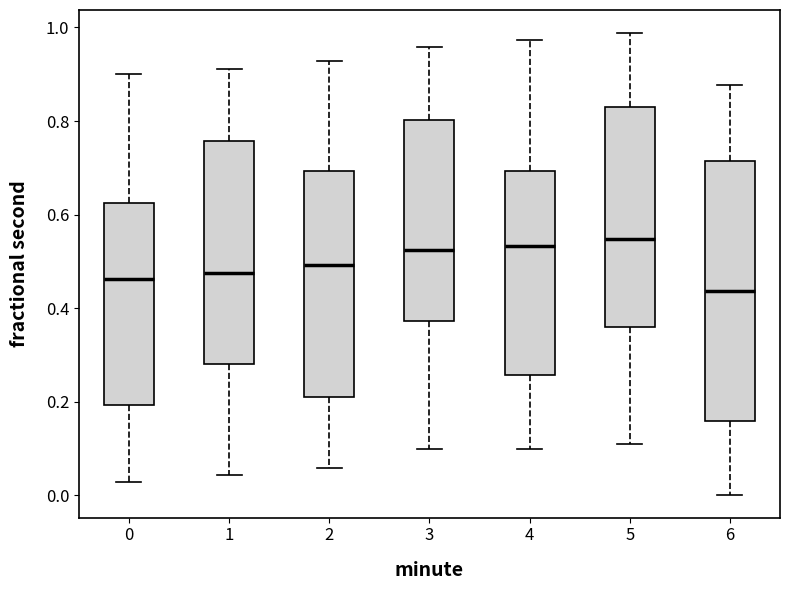

Which box is the tallest, from its lower edge to its upper edge?

6